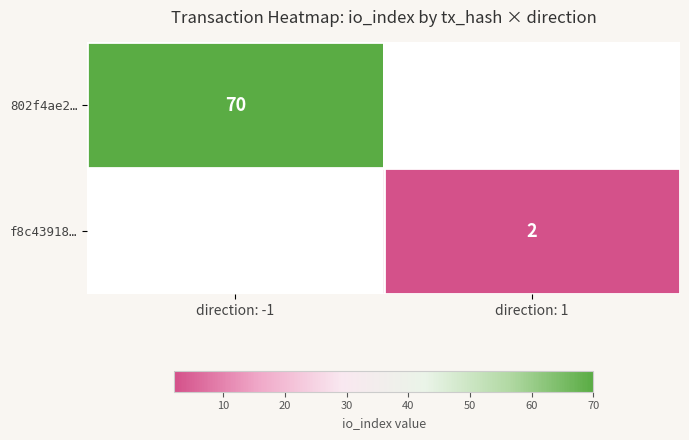

True or false: 802f4ae2… has a value of 70 at direction: -1.

True